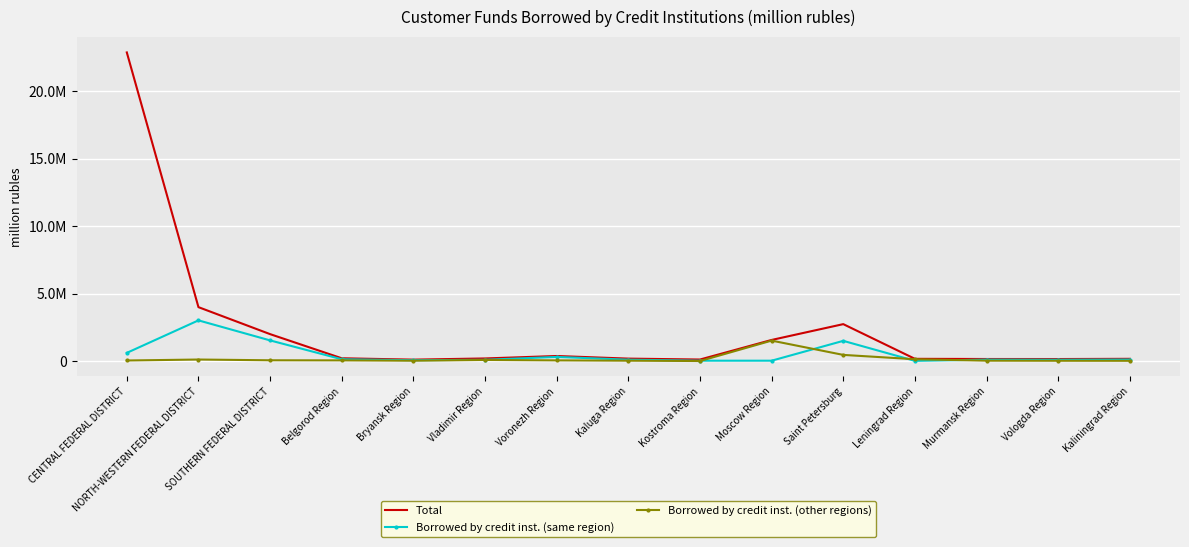

List the series in order of their overall mean, highest first.

Total, Borrowed by credit inst. (same region), Borrowed by credit inst. (other regions)